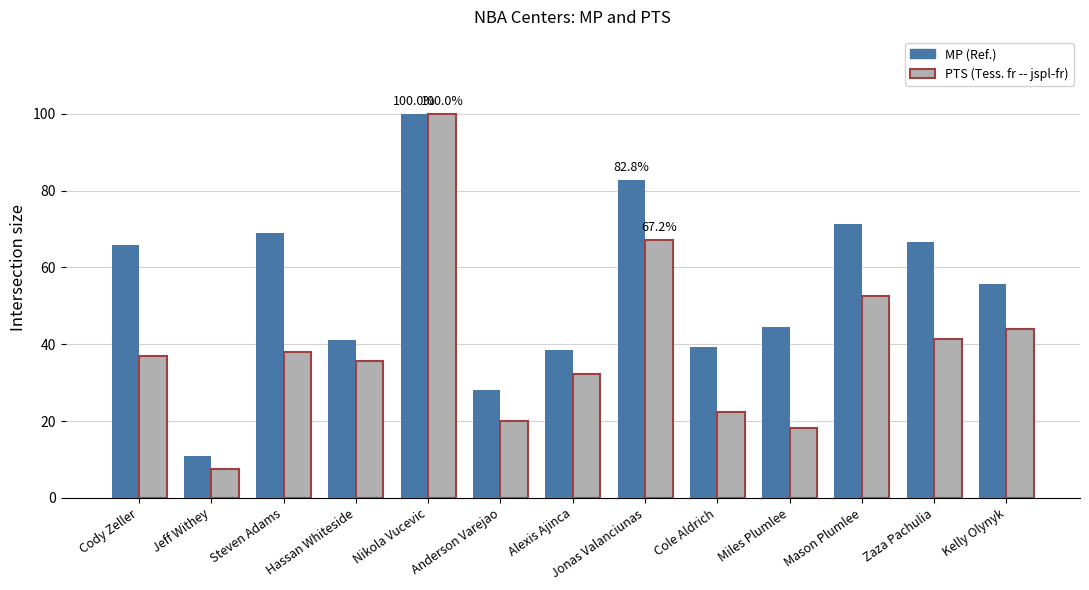

What position from the right is Cole Aldrich?

5